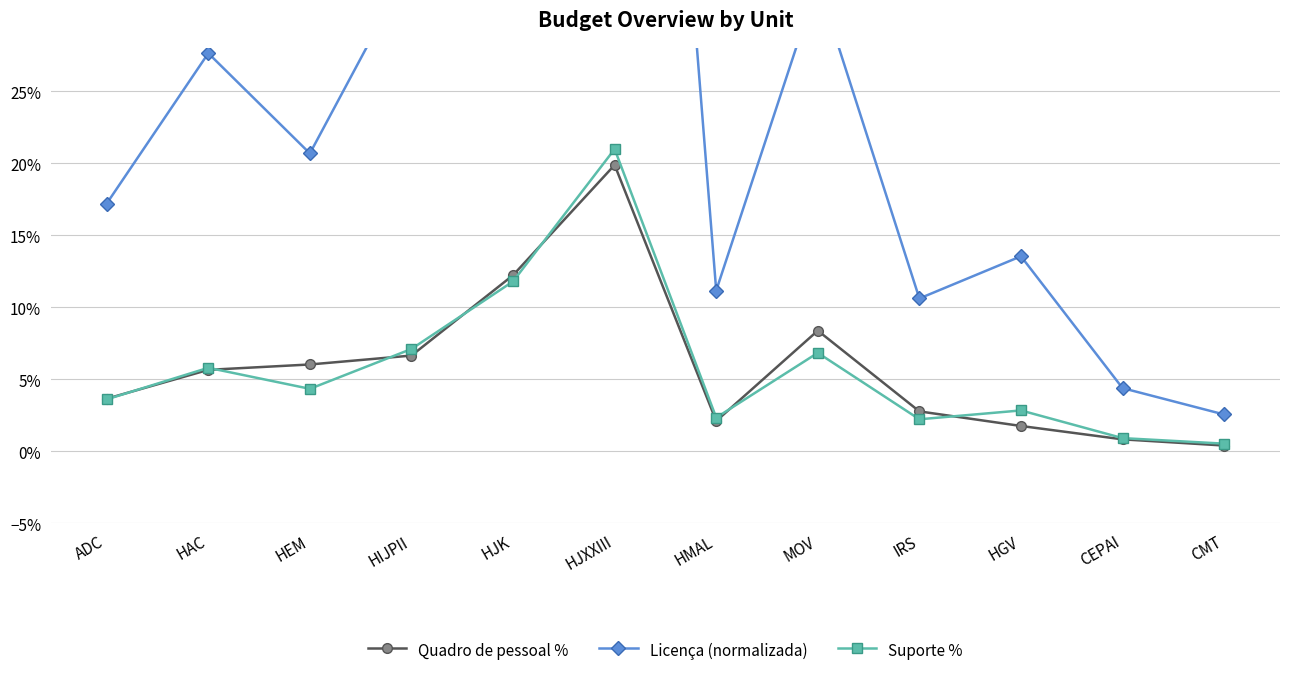

What is the maximum value shown in the chart?

1.0